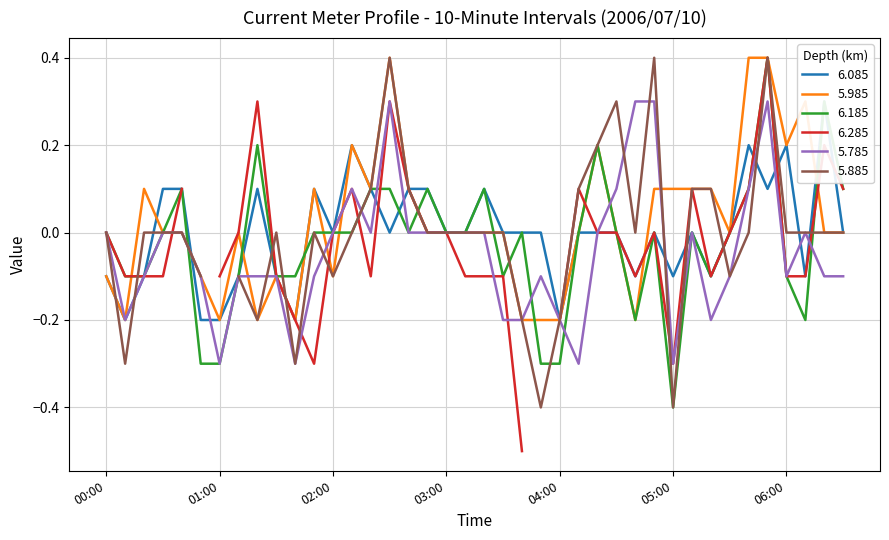

What is the label of the 27th point from the left?

2006/07/10 04:20